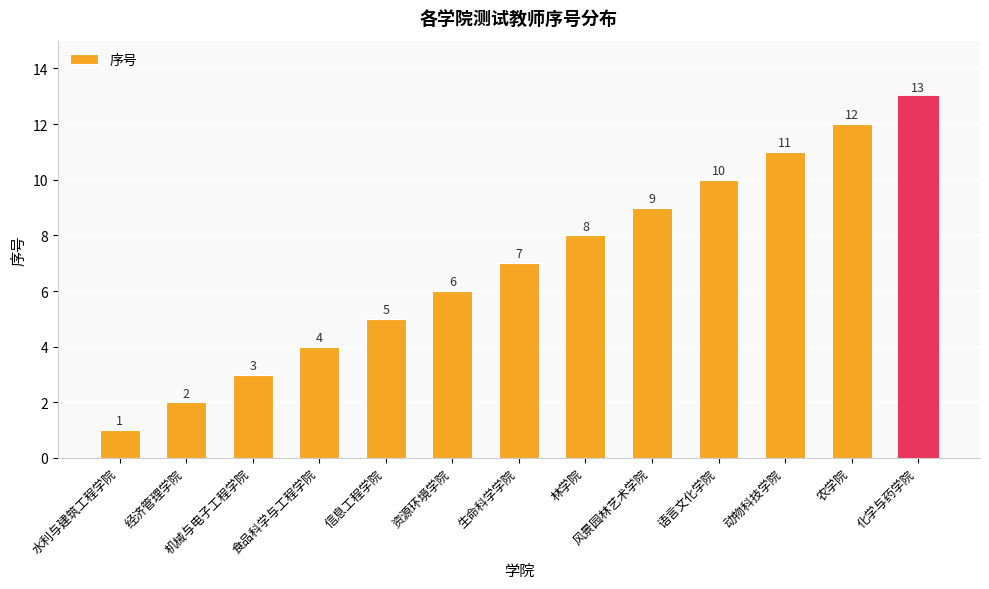

The value at 风景园林艺术学院 is 3. True or false?

False